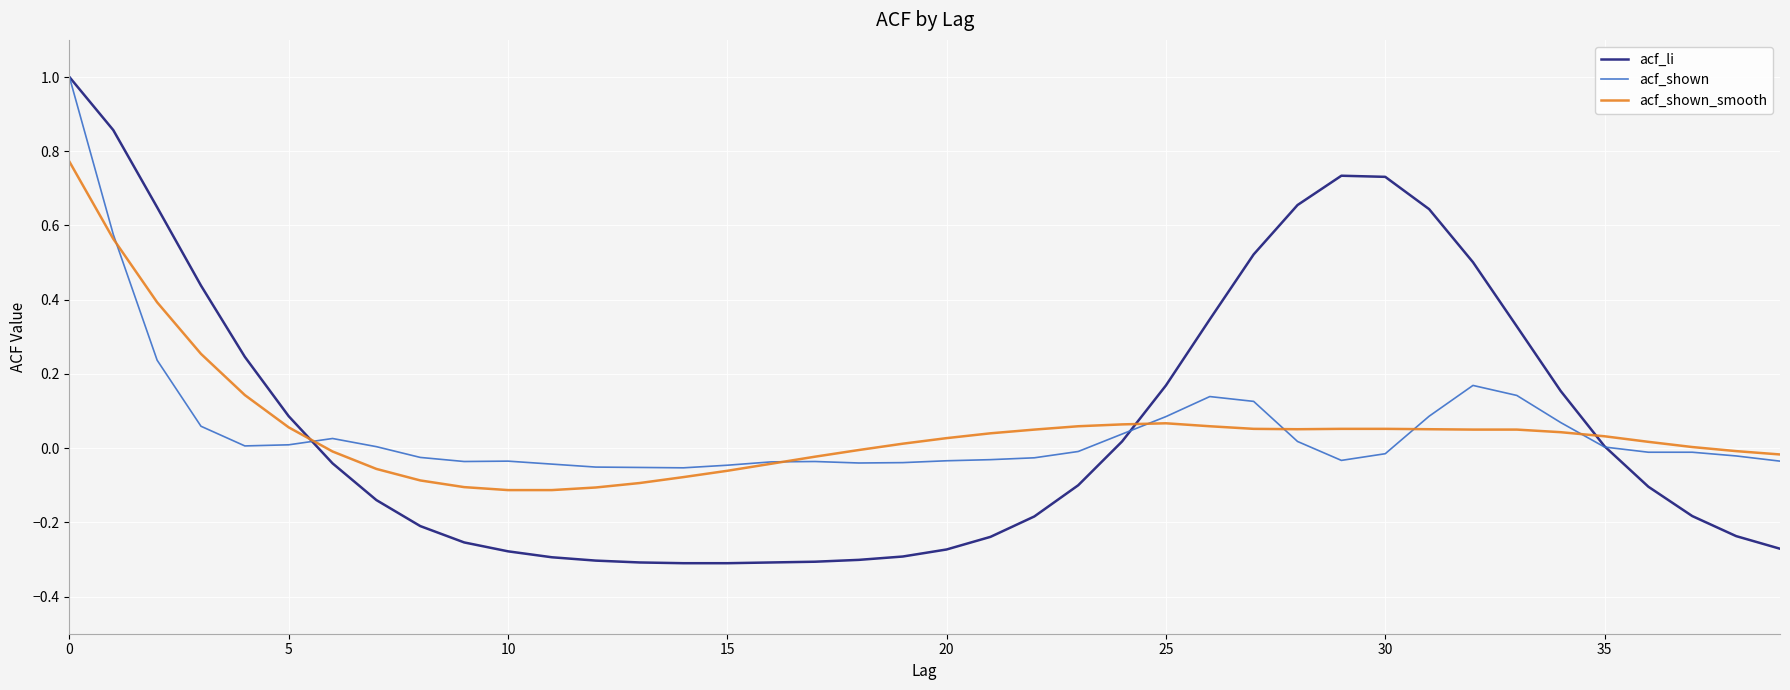

Which series has the largest range (max minus min)?

acf_li